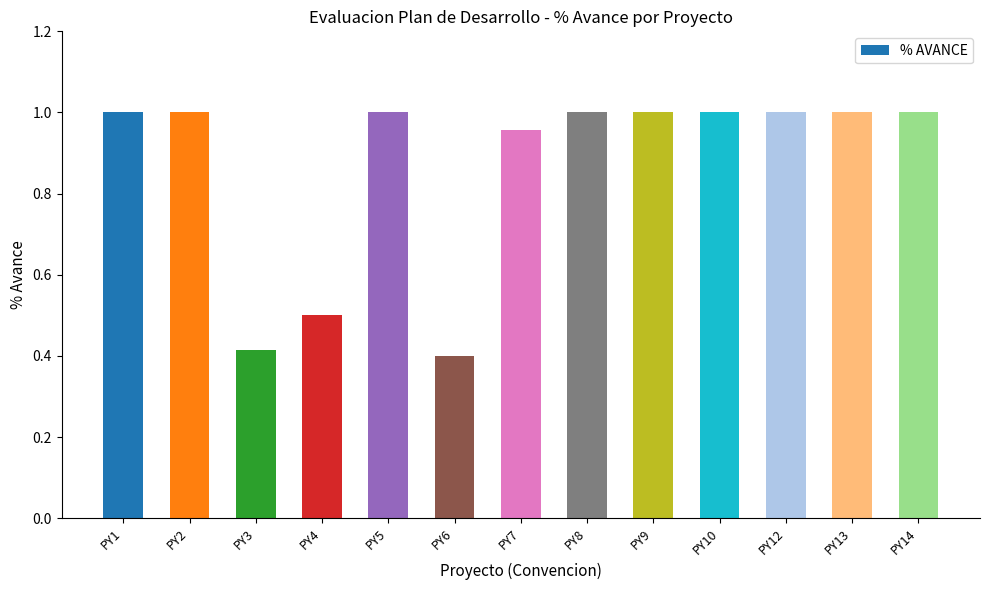

Is it true that the value at PY3 is 0.6?

False